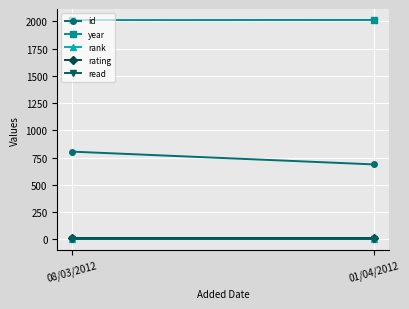

True or false: year has a value of 3517 at 01/04/2012.

False